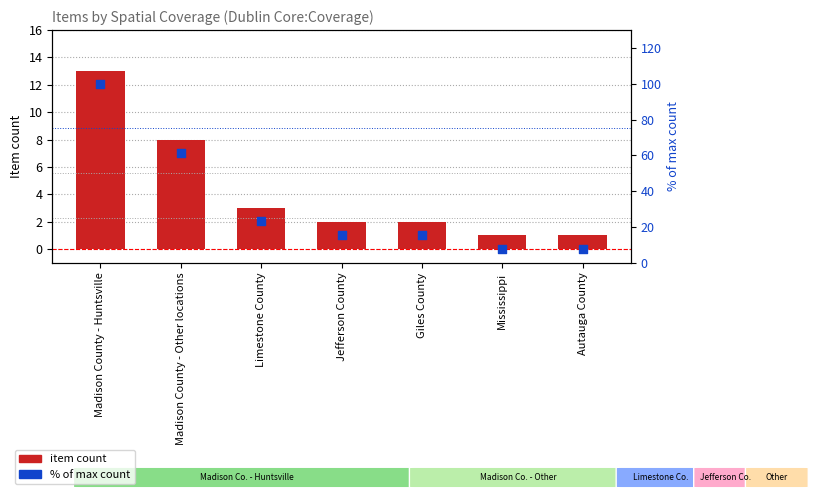

Which series reaches the maximum Y coordinate?

% of max count